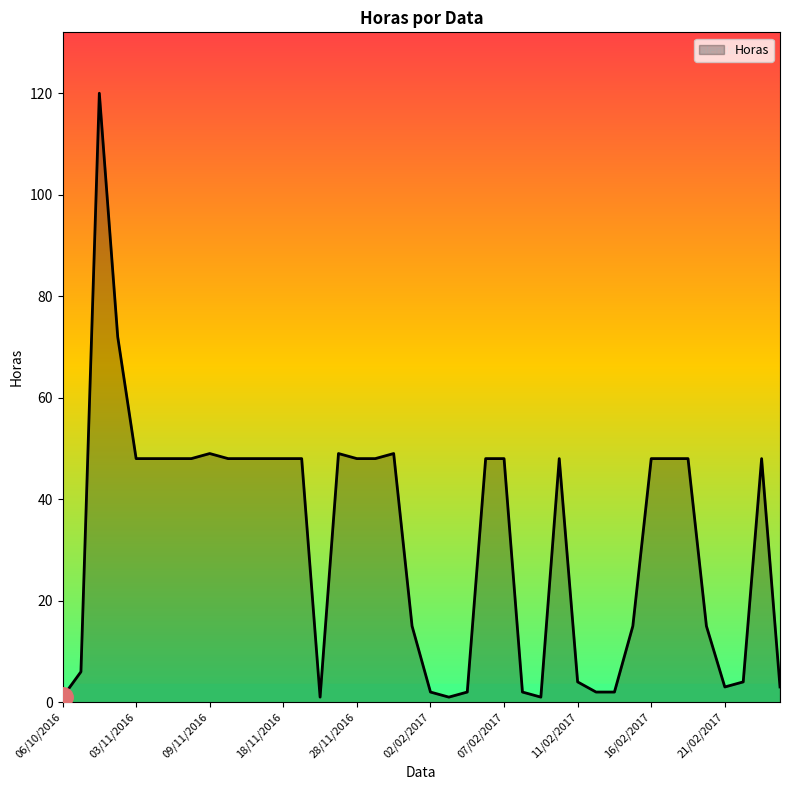

What is the maximum value shown in the chart?

120